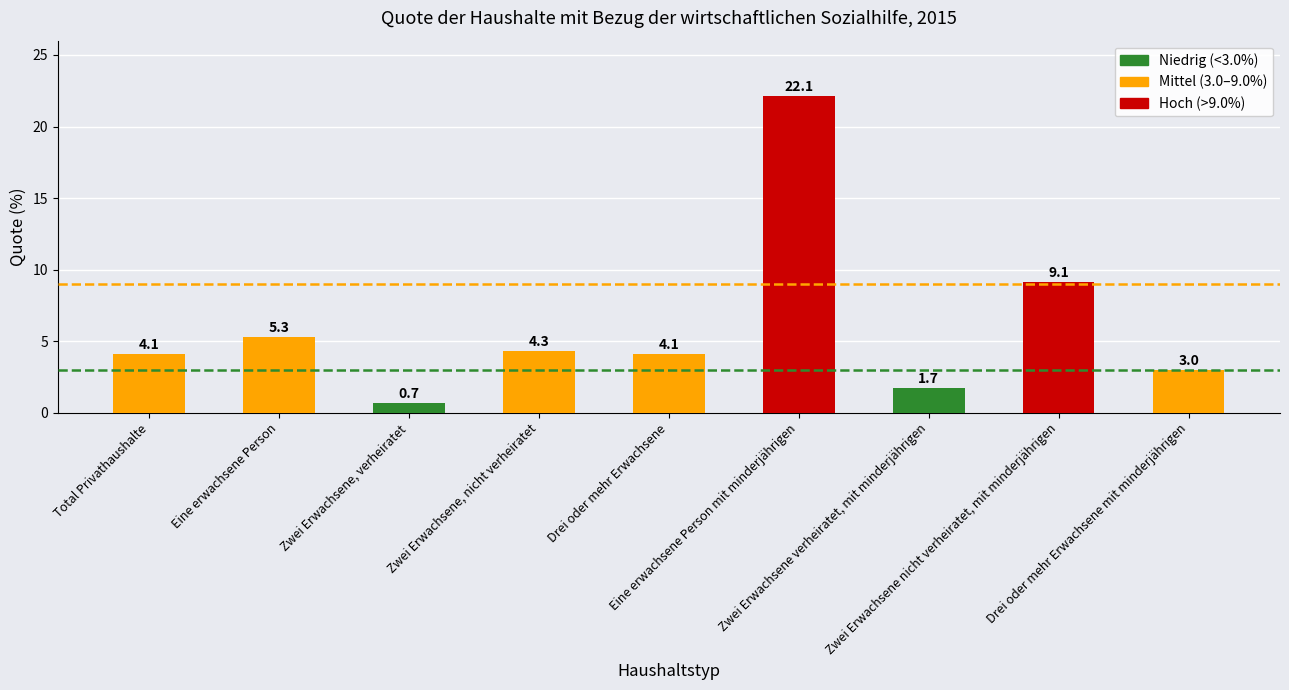

What is the value of the 3rd bar from the left?

0.7